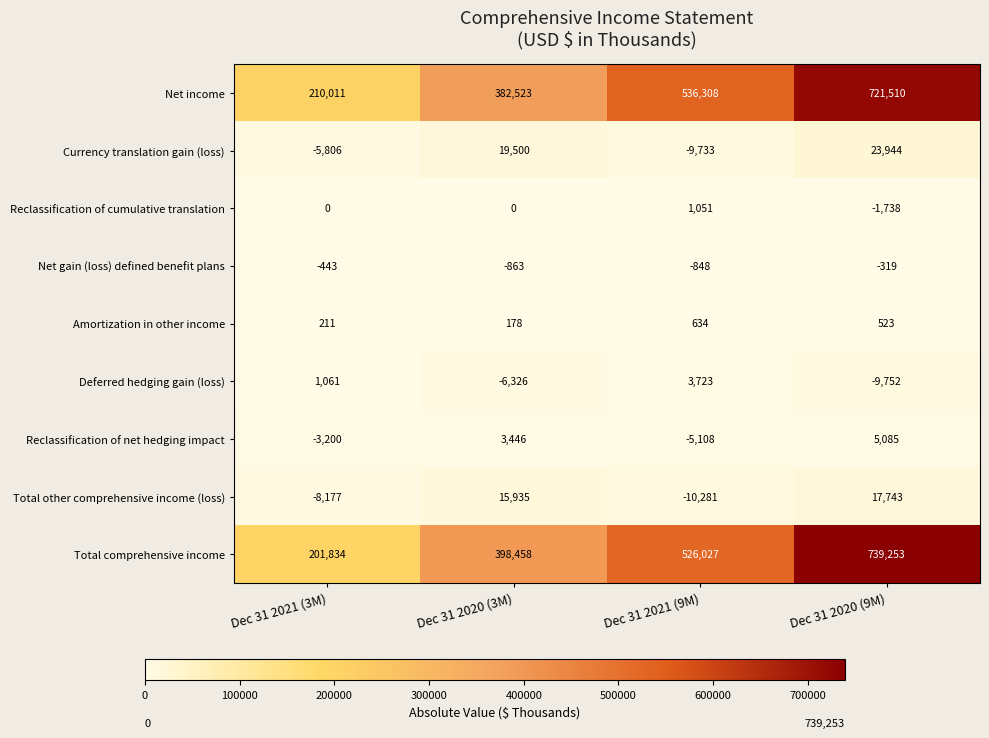

The Reclassification of cumulative translation series shows 0 at Dec 31 2020 (3M). True or false?

True